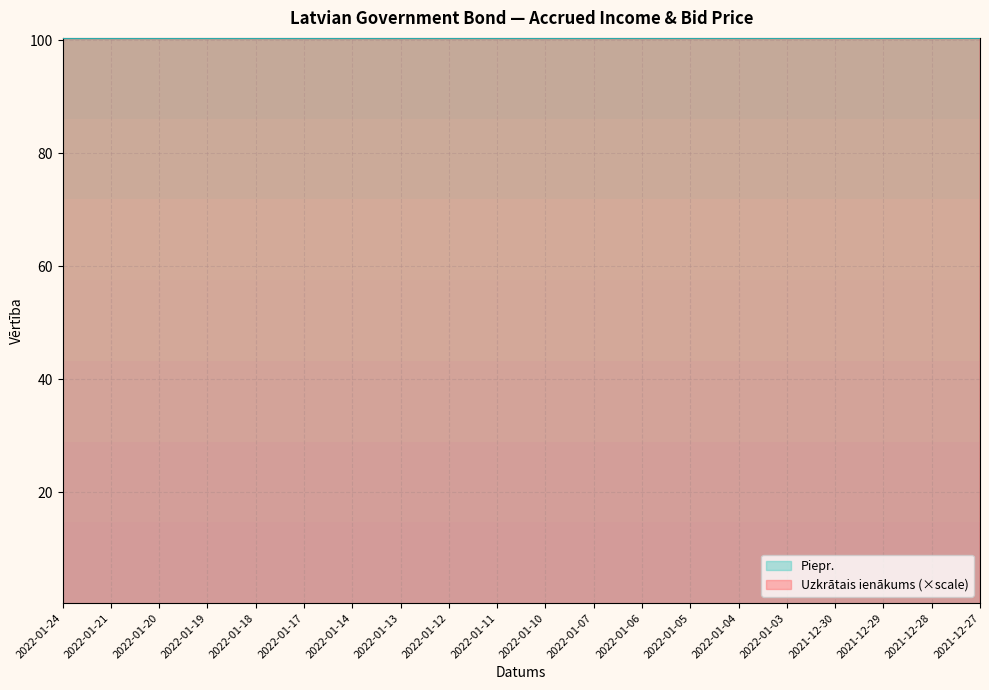

What value does the Piepr. series have at 2022-01-06?

100.4